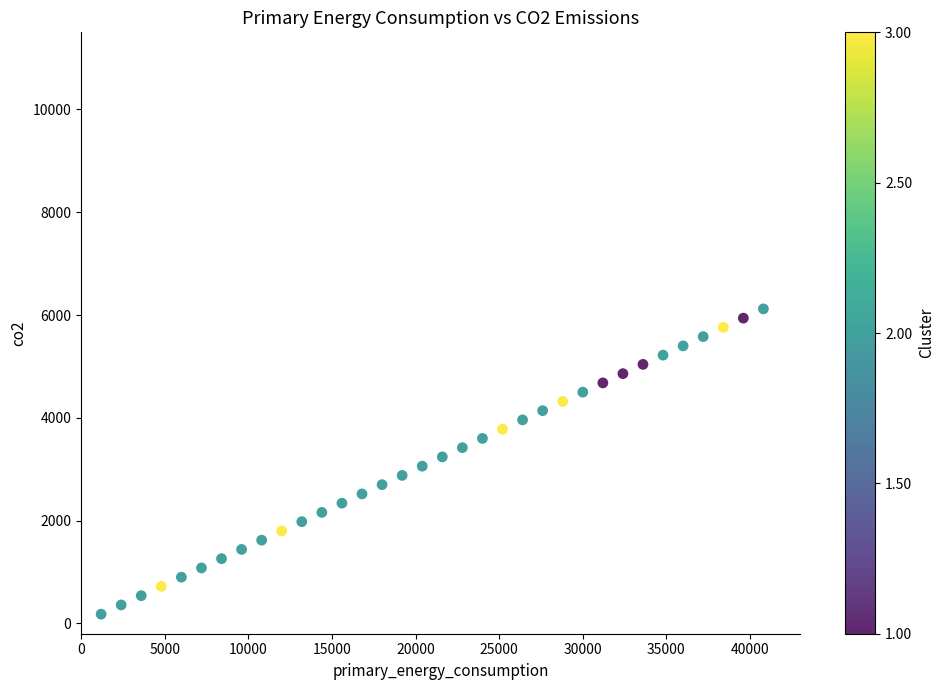

What is the range of X values (max minus min)?

39600